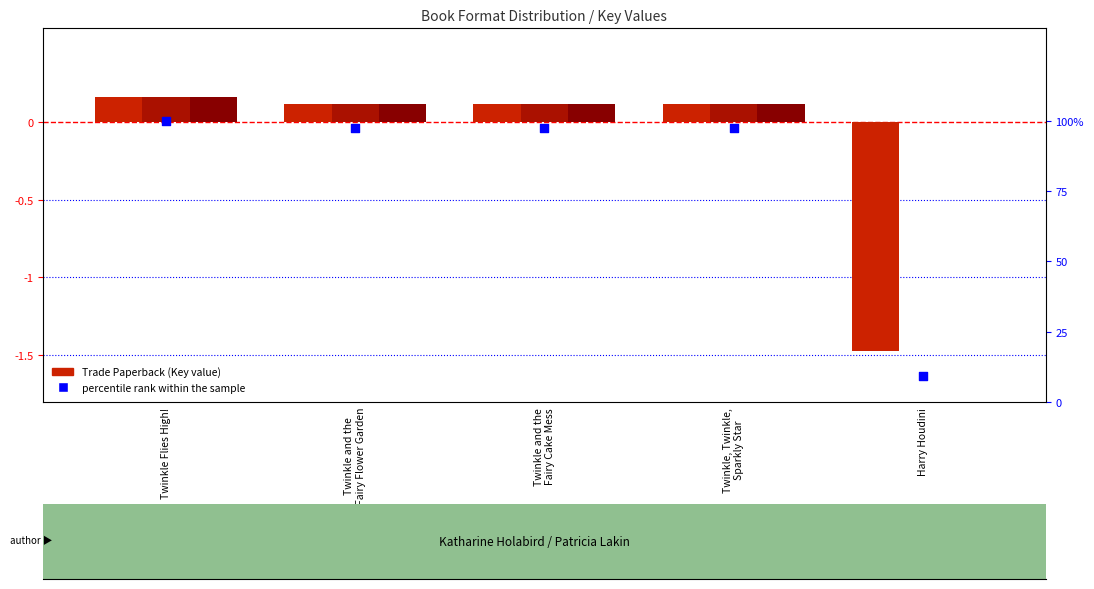

Which series contains the lowest Y value?

Trade Paperback